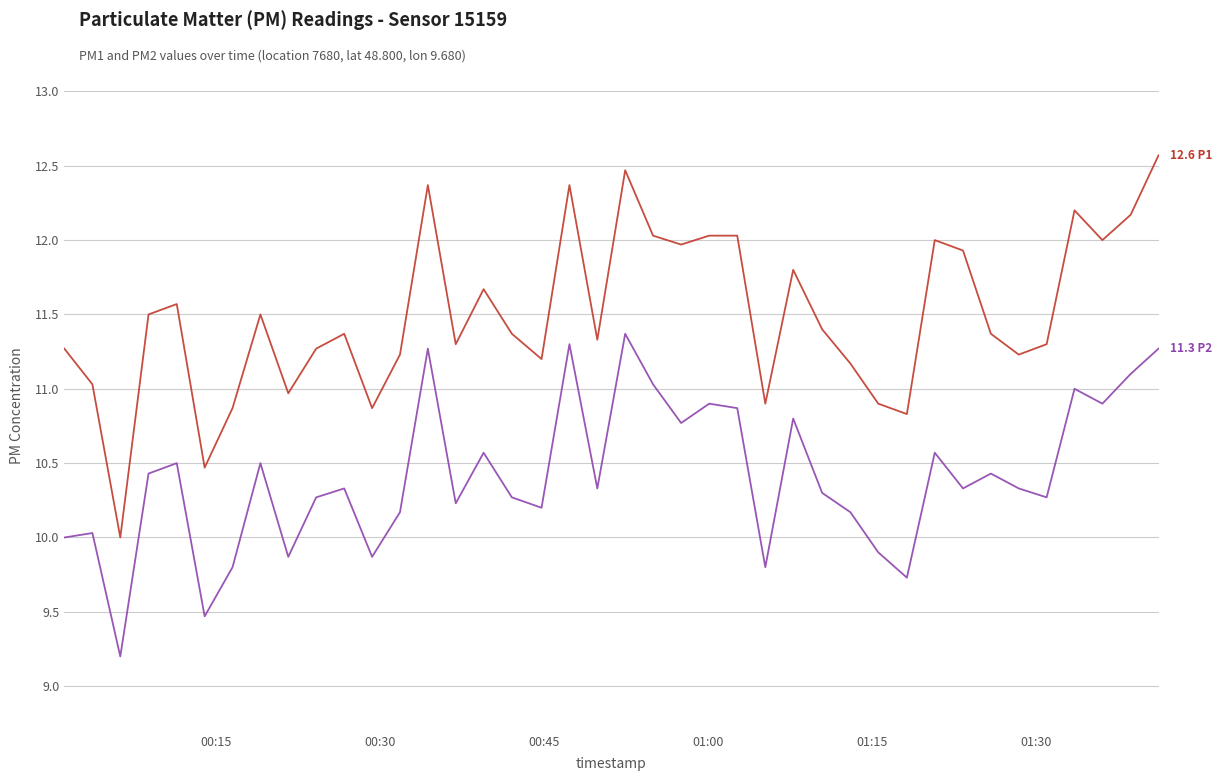

What is the minimum value shown in the chart?

9.2